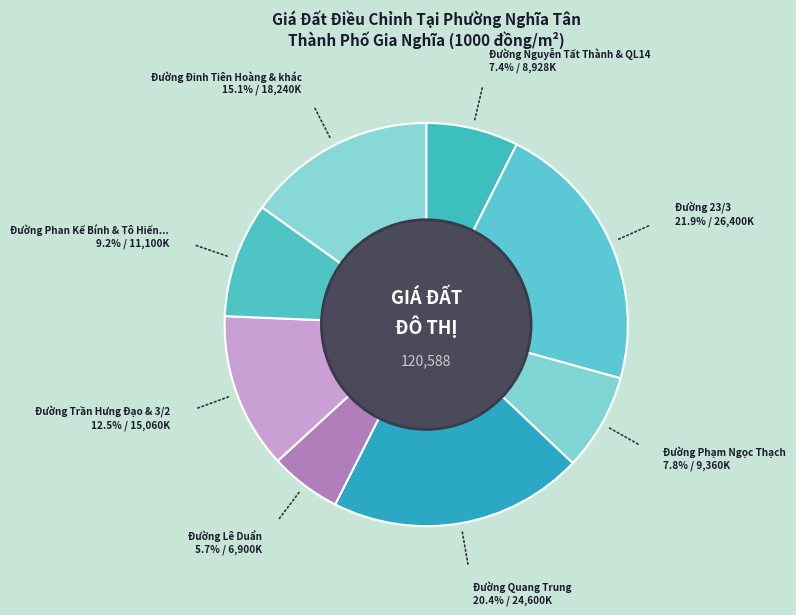

Count the number of slices in the pie.

8